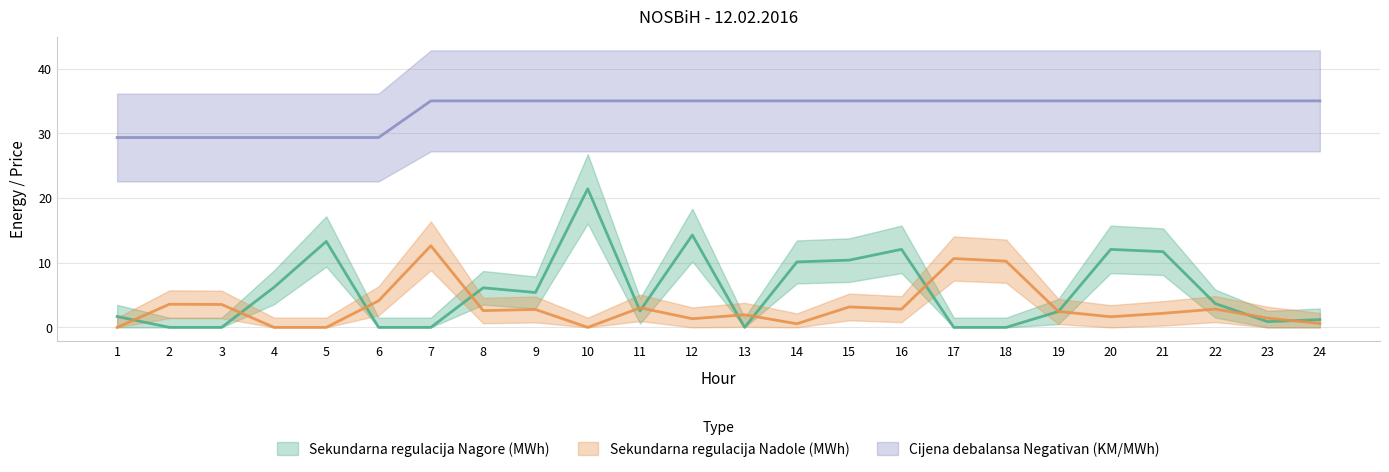

Rank the series at 24 from lowest to highest value.

Sekundarna regulacija Nadole (MWh), Sekundarna regulacija Nagore (MWh), Cijena debalansa Negativan (KM/MWh)